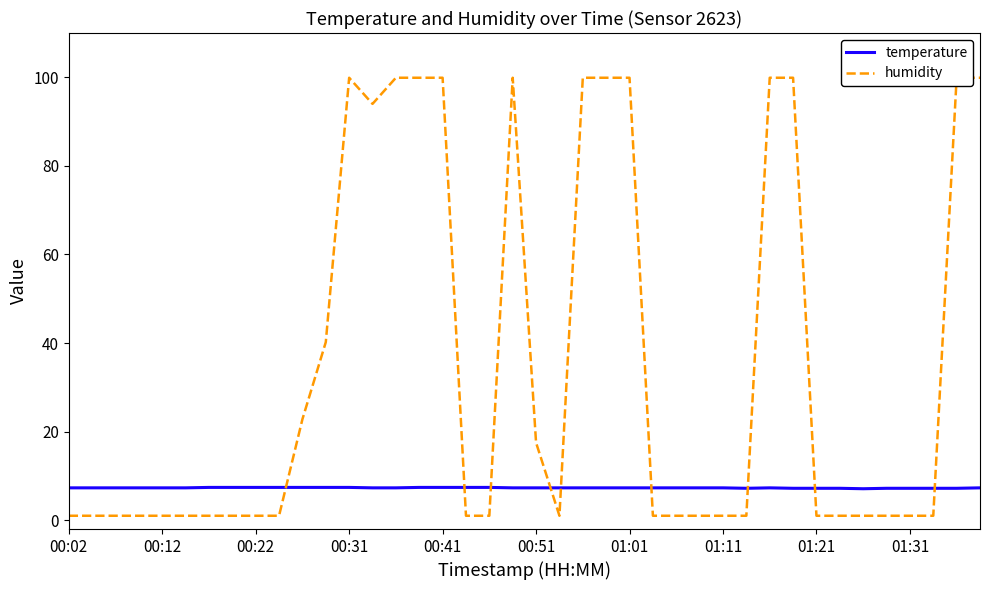

What is the difference between the temperature values at 00:02 and 01:31?

0.1